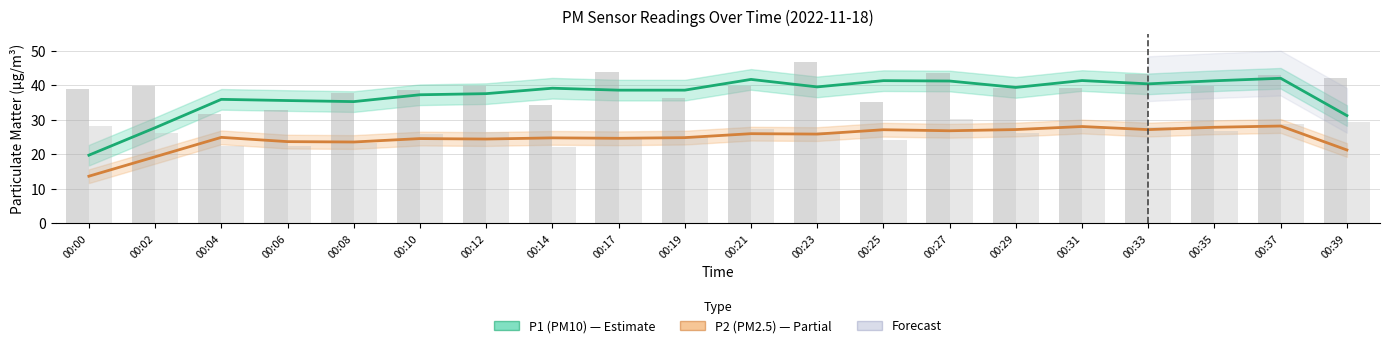

Does the chart contain any negative values?

No